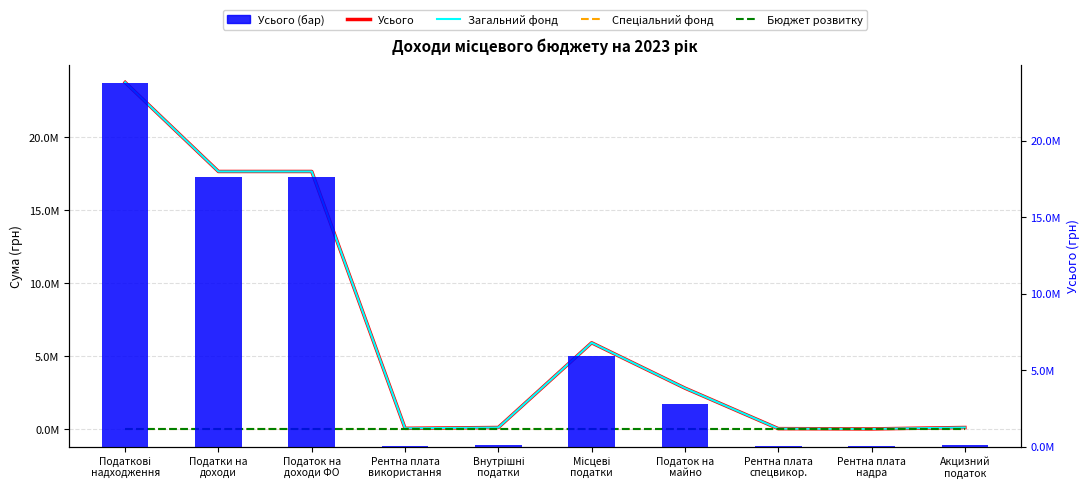

Which series changed the most between Податок на
доходи ФО and Місцеві
податки?

Усього